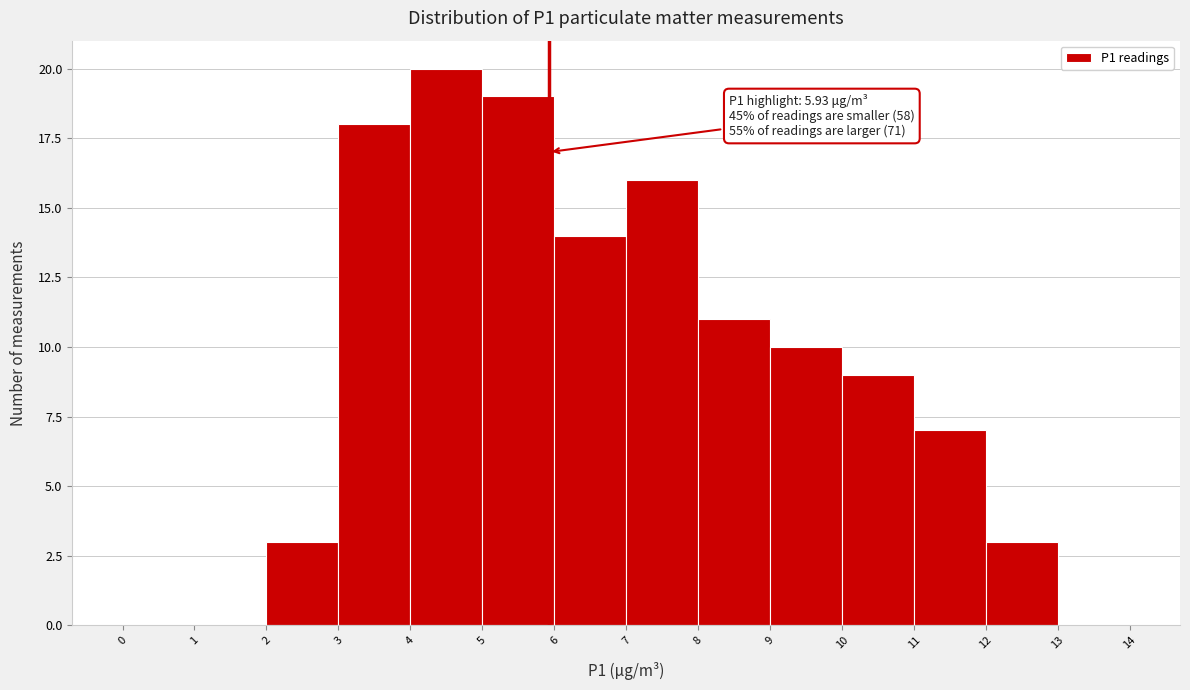

Over which range of the x-axis is the bar tallest?

4 to 5